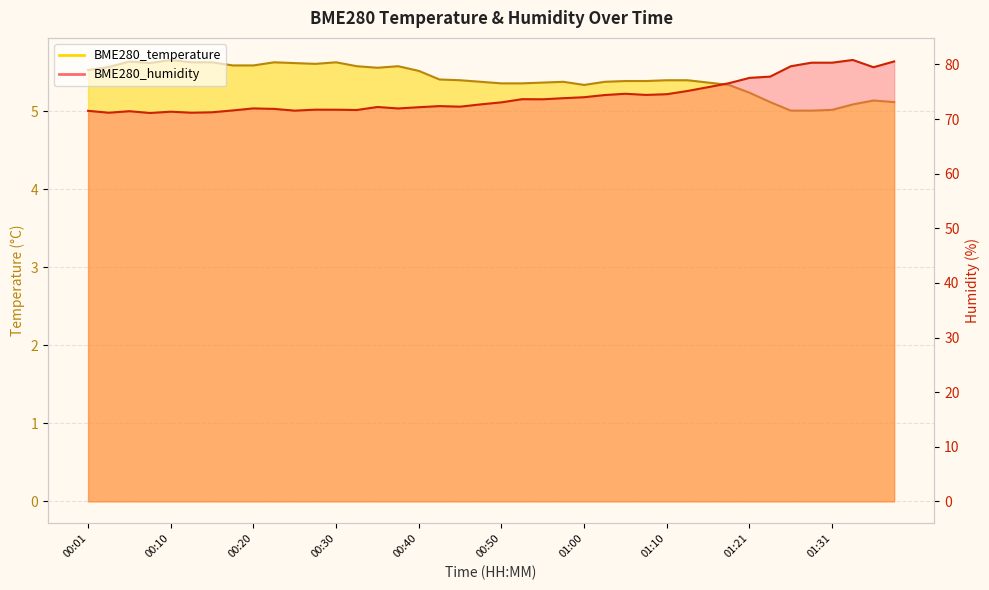

What is the lowest value of the BME280_humidity series?

71.1